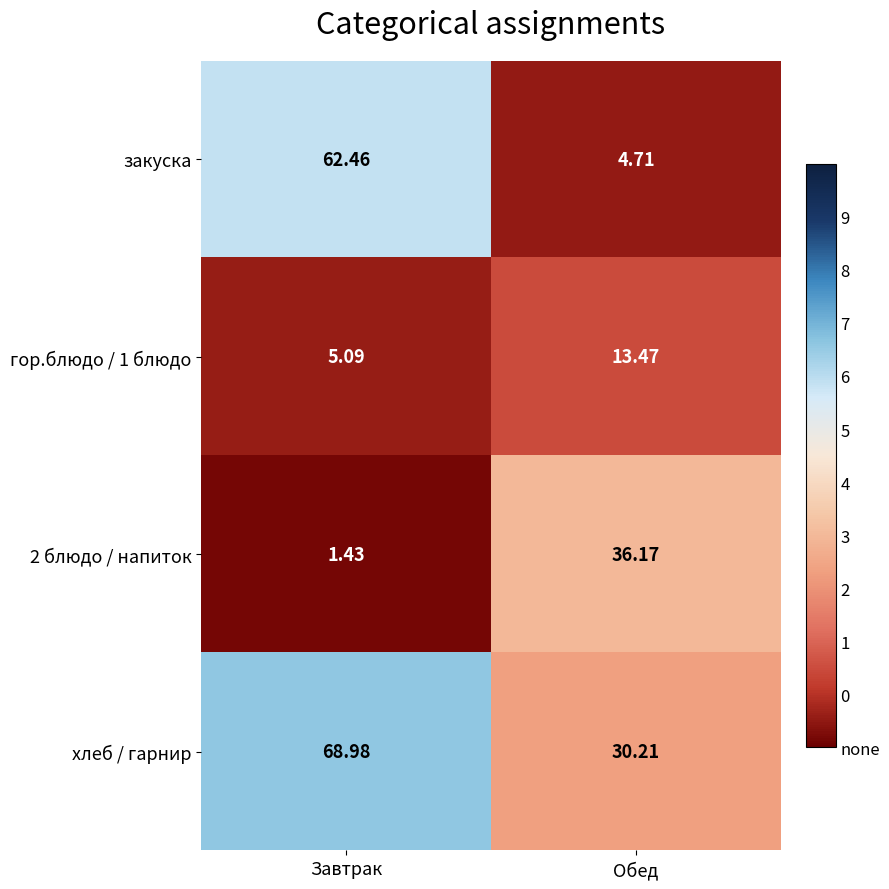

Where is хлеб / гарнир nearest to the value 49?

Обед